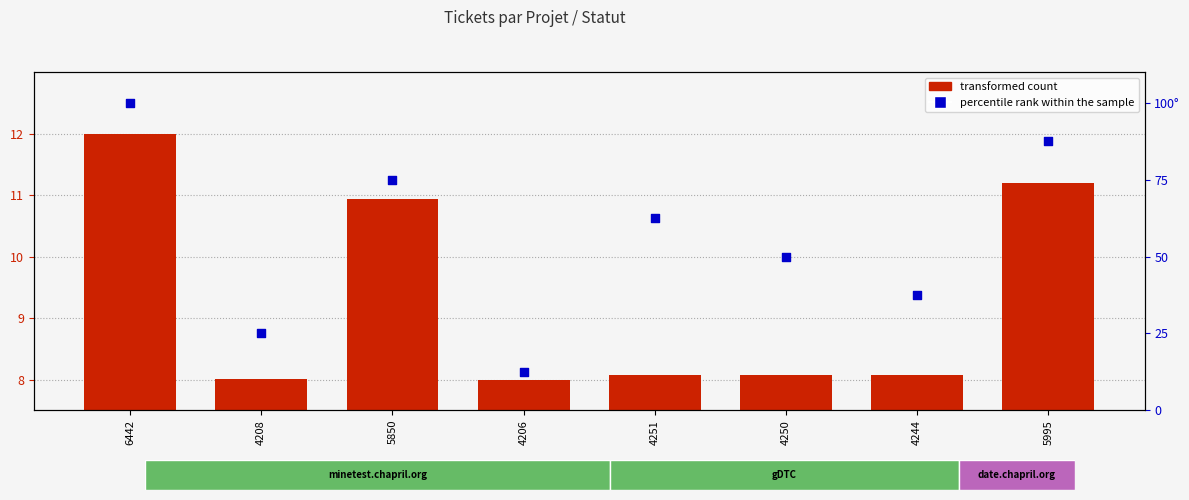

What is the change in value from 6442 to 4251?

-37.5